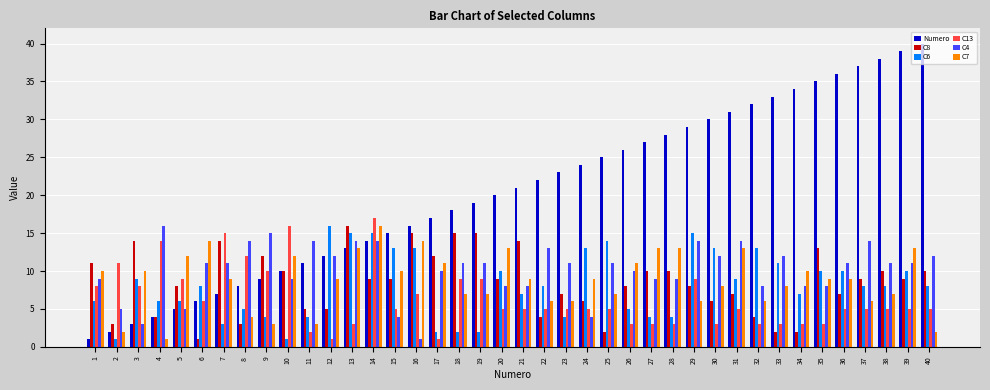

What is the value of the C4 bar at the 4th from the left?

16